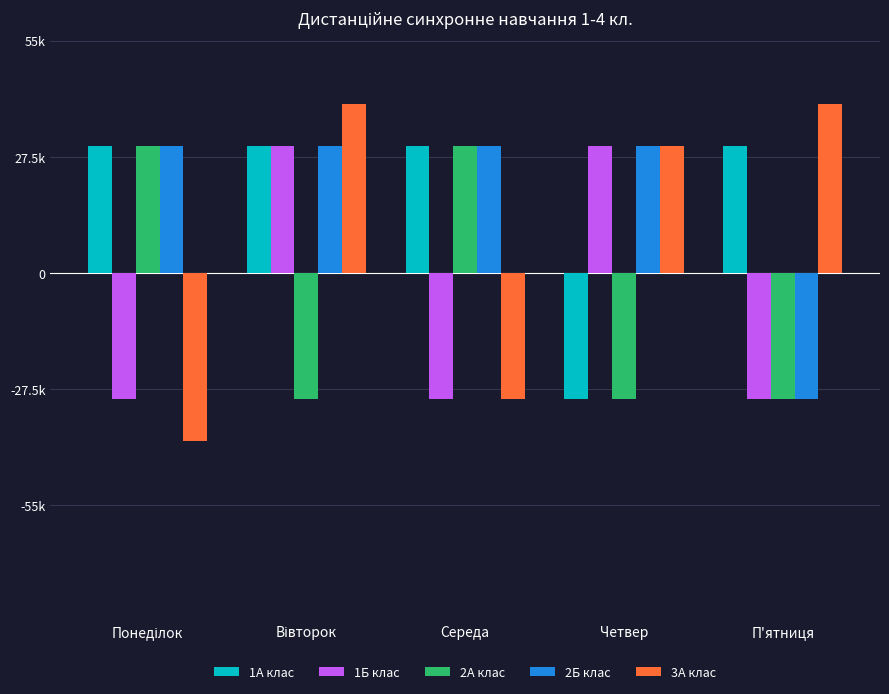

Are the bars grouped side by side (vs. stacked)?

Yes